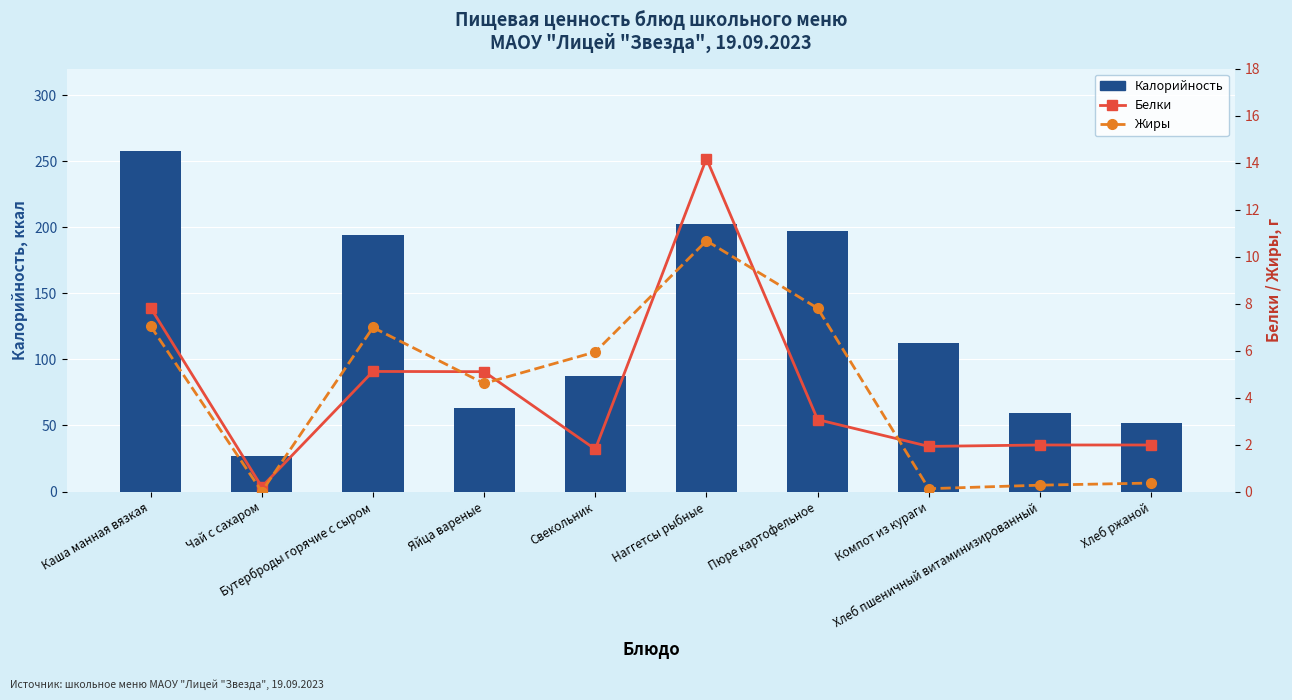

What are all the series names shown in the legend?

Калорийность, Белки, Жиры